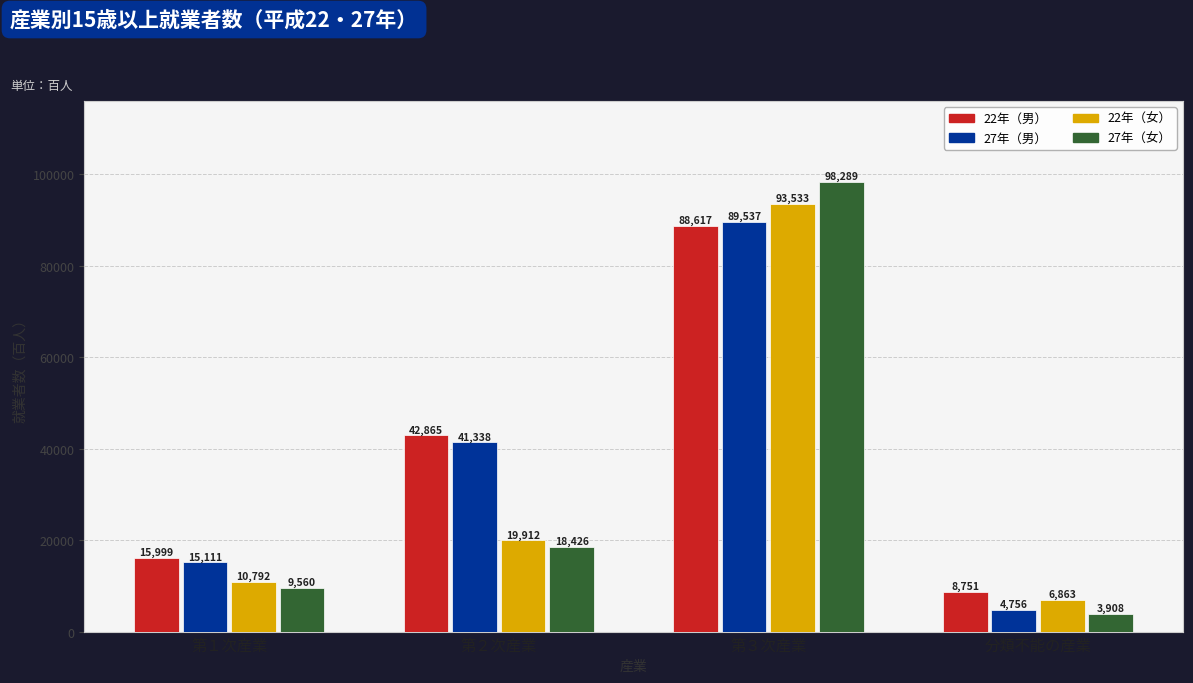

Which series changed the most between 第２次産業 and 第３次産業?

27年（女）